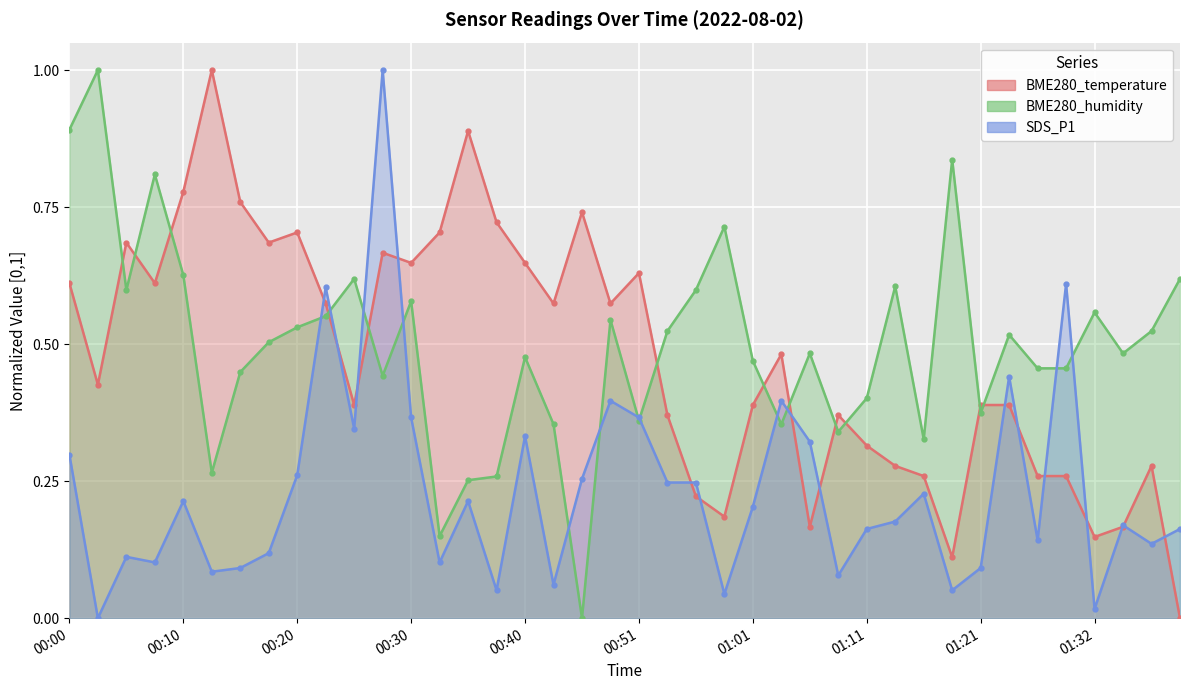

List the series in order of their peak value, highest first.

BME280_temperature, BME280_humidity, SDS_P1